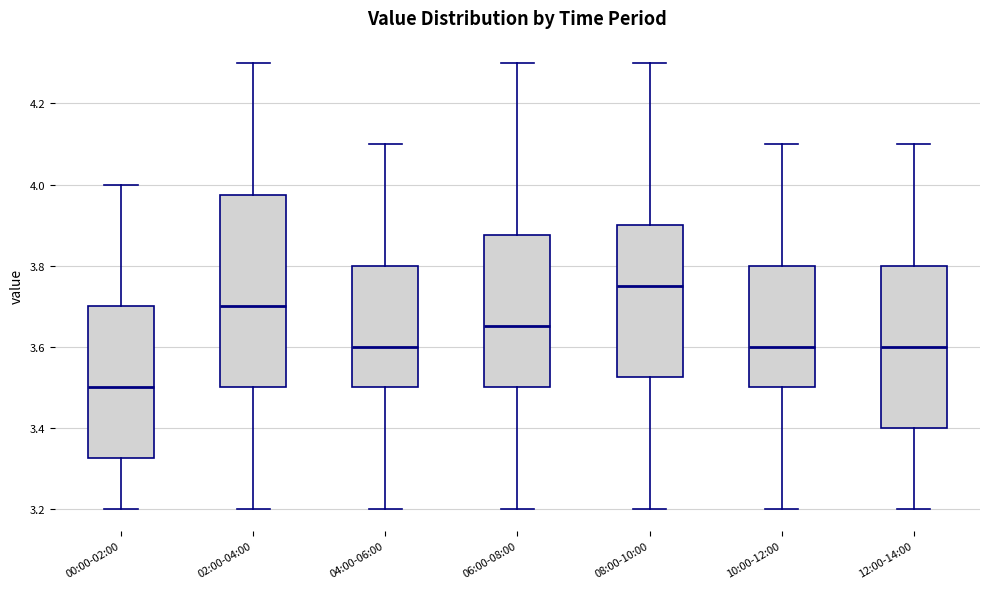

Reading left to right, read every box against the y-axis: the position of its median line, the range the box covers, and the ends of its whiskers. The values are not printed on the chart, so give them approximately, as read against the axis.

00:00-02:00: median 3.50, box 3.32 to 3.70, whiskers 3.20 to 4.00
02:00-04:00: median 3.70, box 3.50 to 3.98, whiskers 3.20 to 4.30
04:00-06:00: median 3.60, box 3.50 to 3.80, whiskers 3.20 to 4.10
06:00-08:00: median 3.66, box 3.50 to 3.88, whiskers 3.20 to 4.30
08:00-10:00: median 3.76, box 3.52 to 3.90, whiskers 3.20 to 4.30
10:00-12:00: median 3.60, box 3.50 to 3.80, whiskers 3.20 to 4.10
12:00-14:00: median 3.60, box 3.40 to 3.80, whiskers 3.20 to 4.10